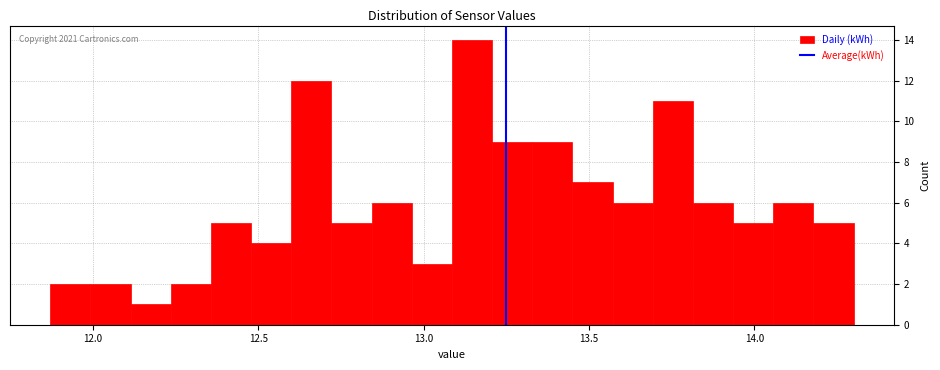

Read against the x-axis, roughly where is the centre of the tallest bar?

13.15